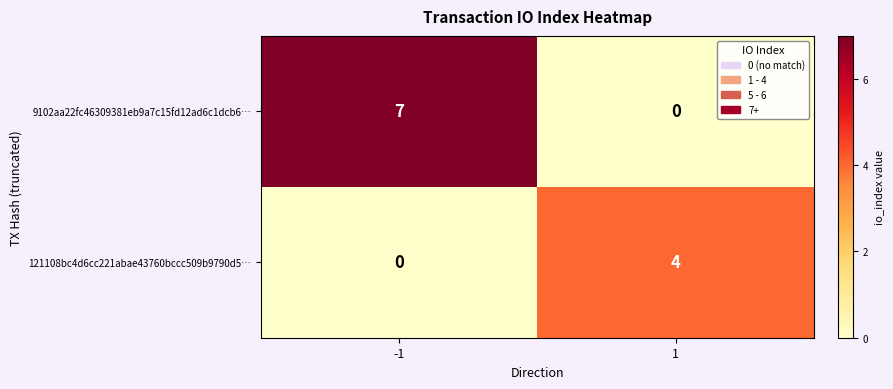

Rank the series at -1 from lowest to highest value.

121108bc4d6cc221abae43760bccc509b9790d5…, 9102aa22fc46309381eb9a7c15fd12ad6c1dcb6…